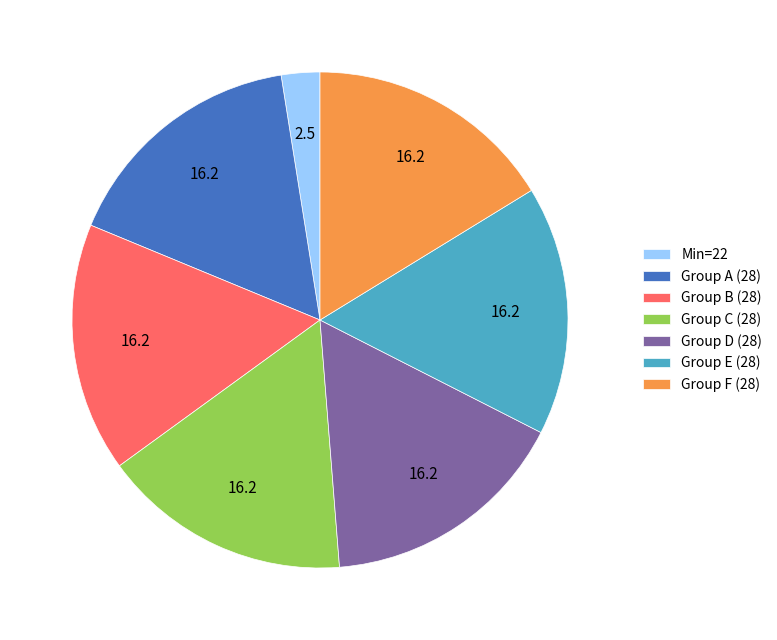

Does Group E (28) account for over 50% of the chart?

No